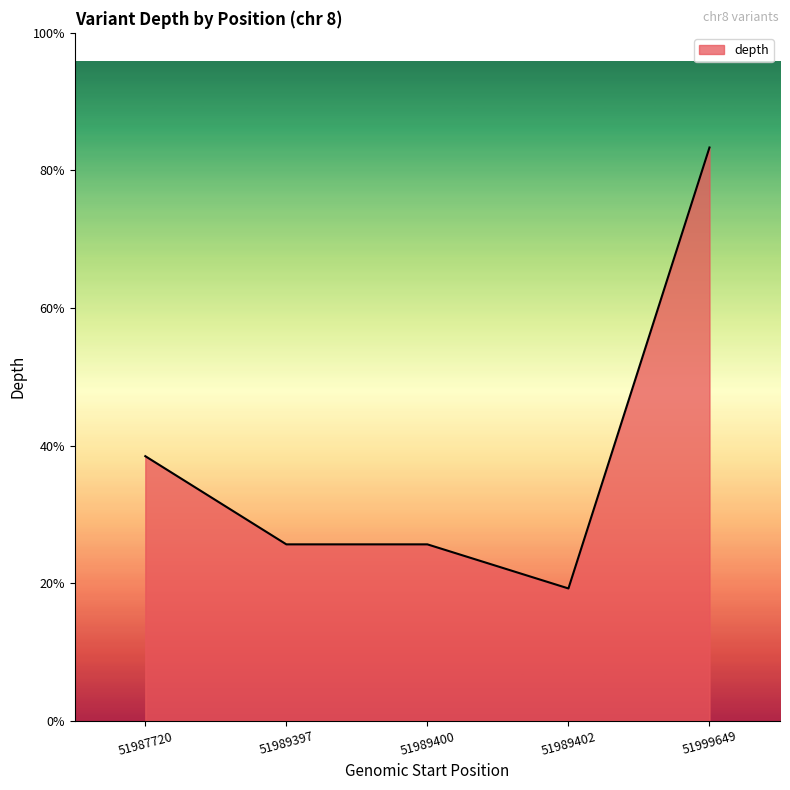

The chart shows a value of 2 at 51987720. True or false?

False